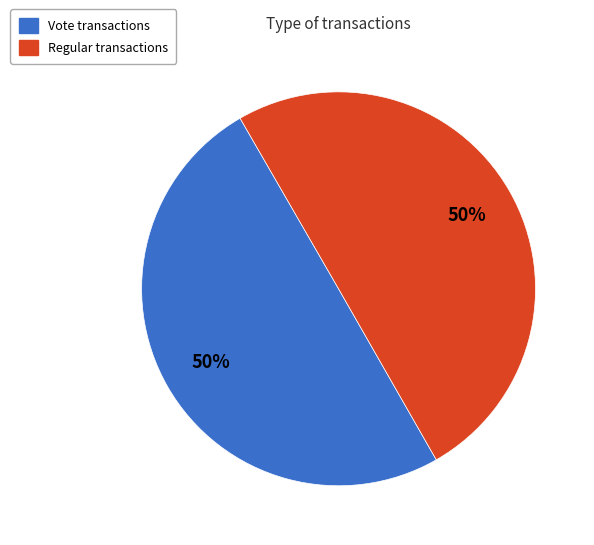

To the nearest percent, what percentage of the pie is Vote?

50%